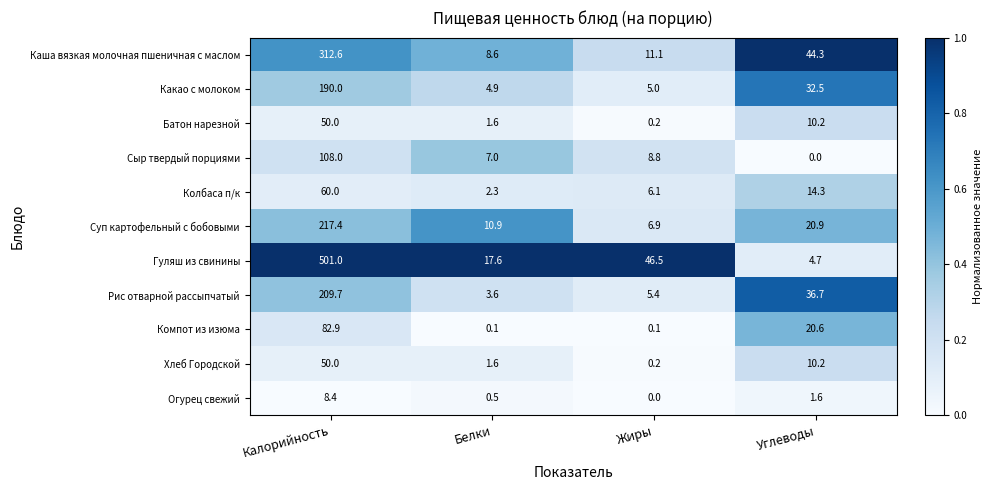

True or false: Колбаса п/к has a value of 1.0 at Белки.

False